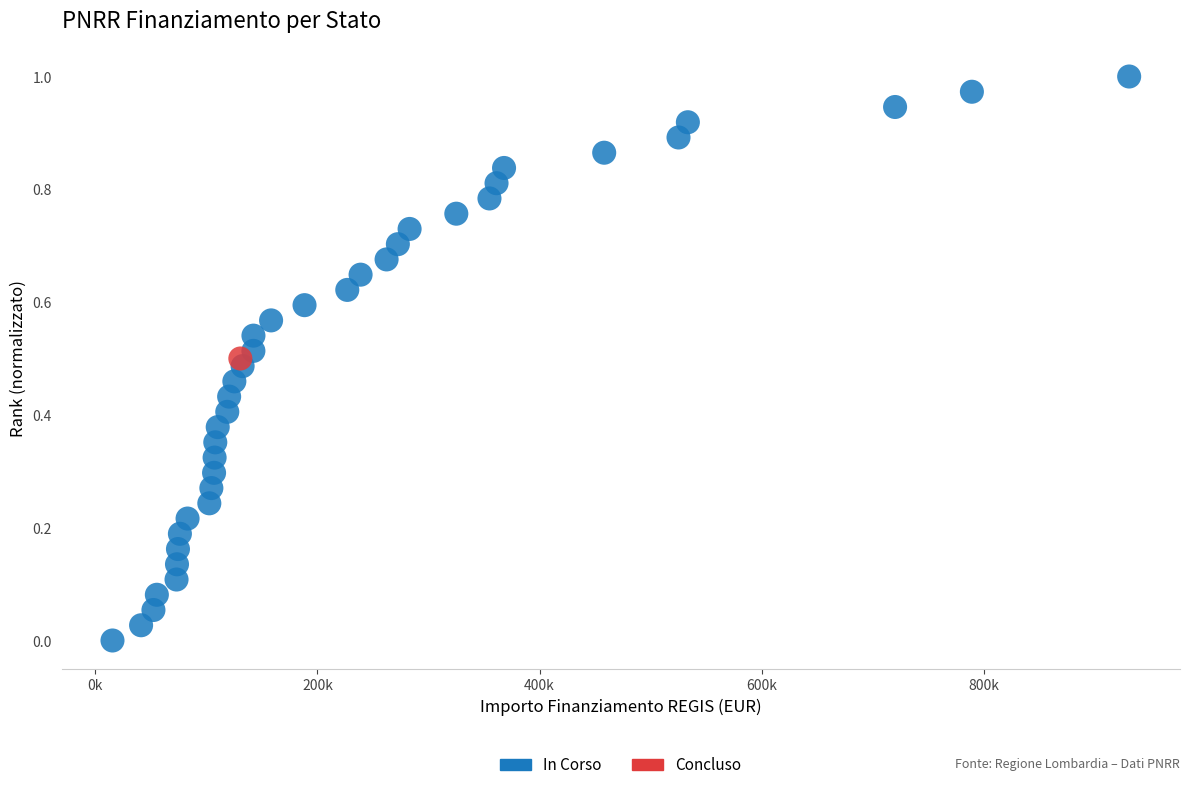

What are all the series names shown in the legend?

In Corso, Concluso